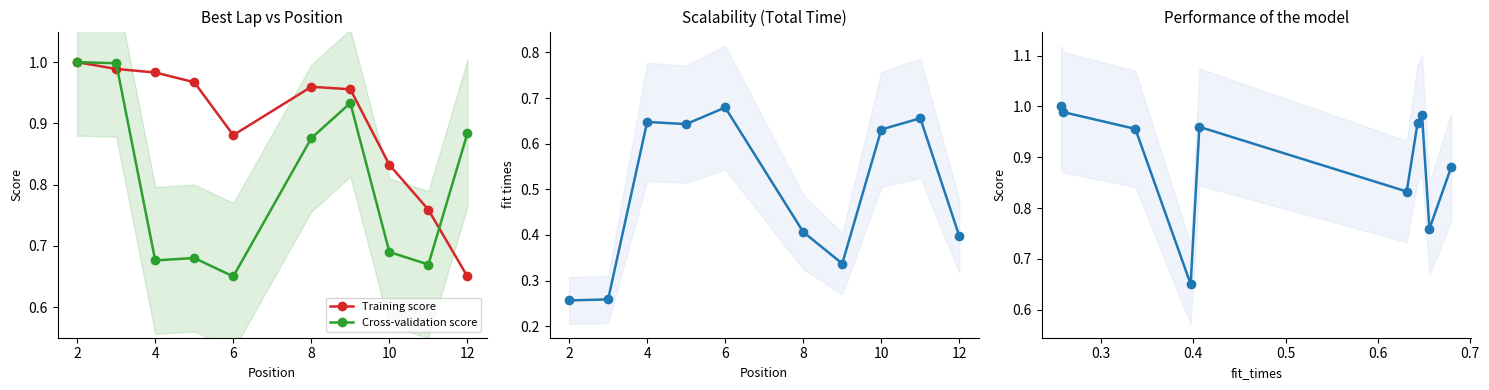

At which label is Training score closest to 0?

12